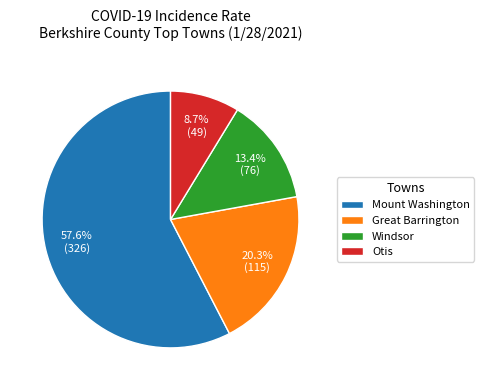

Combined, what portion of the pie is Great Barrington and Windsor?

33.7%